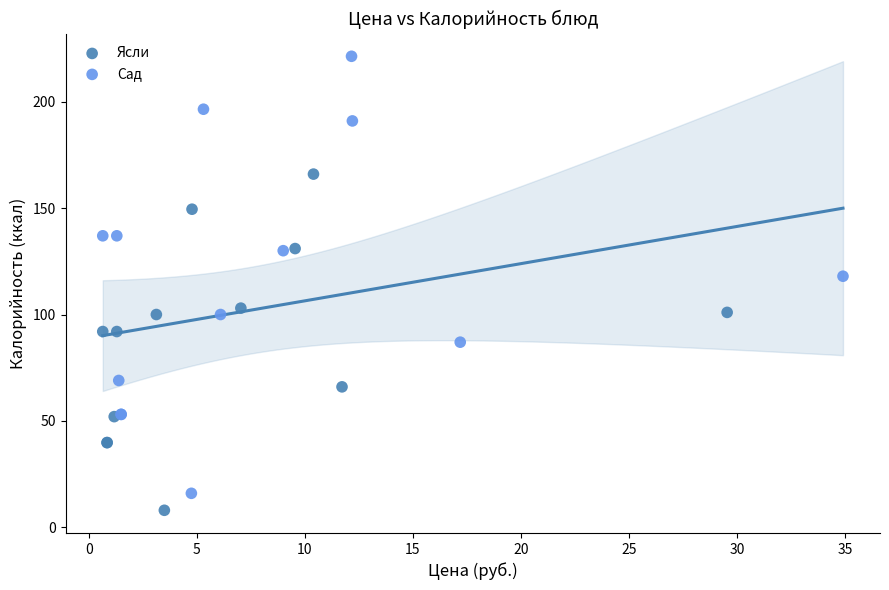

Which series has the widest spread of Y values?

Сад